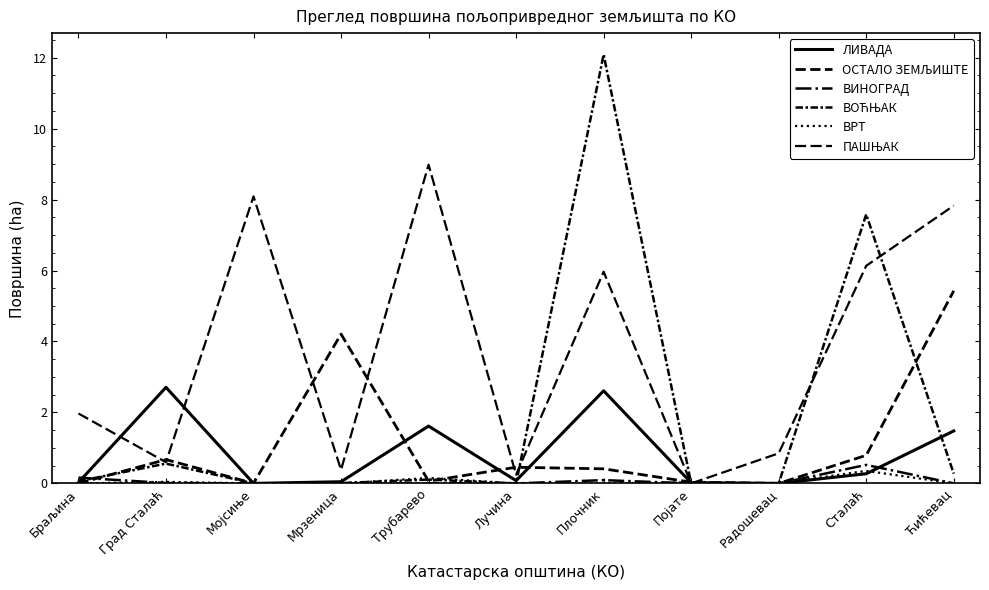

How many lines are shown in the chart?

6